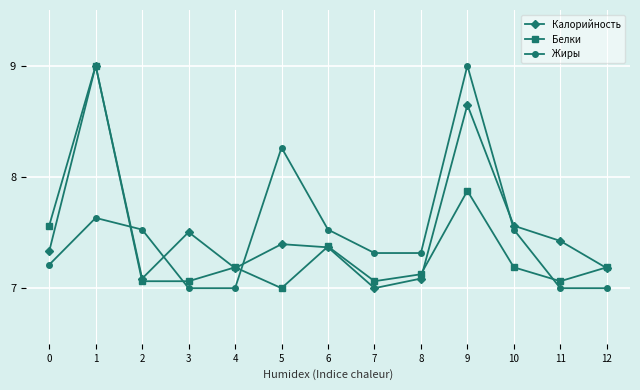

What is the total value across all series at 2?

21.7